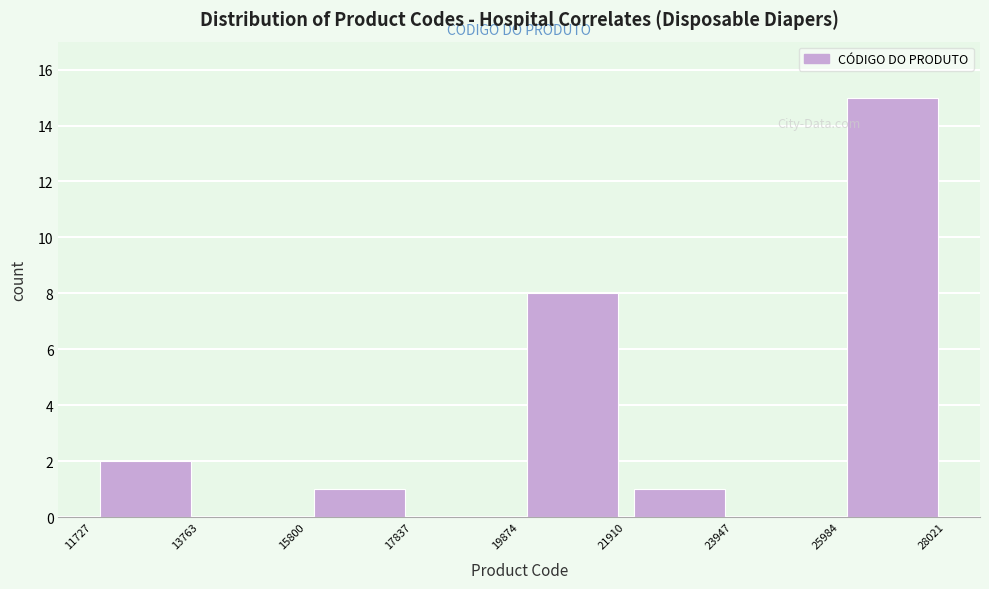

Reading left to right, list every bar in this chart as the range it spans on the x-axis followed by its height. The values are not printed on the chart, so give them approximately, as read against the axis.

11727 to 13763: 2
13763 to 15800: 0
15800 to 17837: 1
17837 to 19874: 0
19874 to 21910: 8
21910 to 23947: 1
23947 to 25984: 0
25984 to 28021: 15